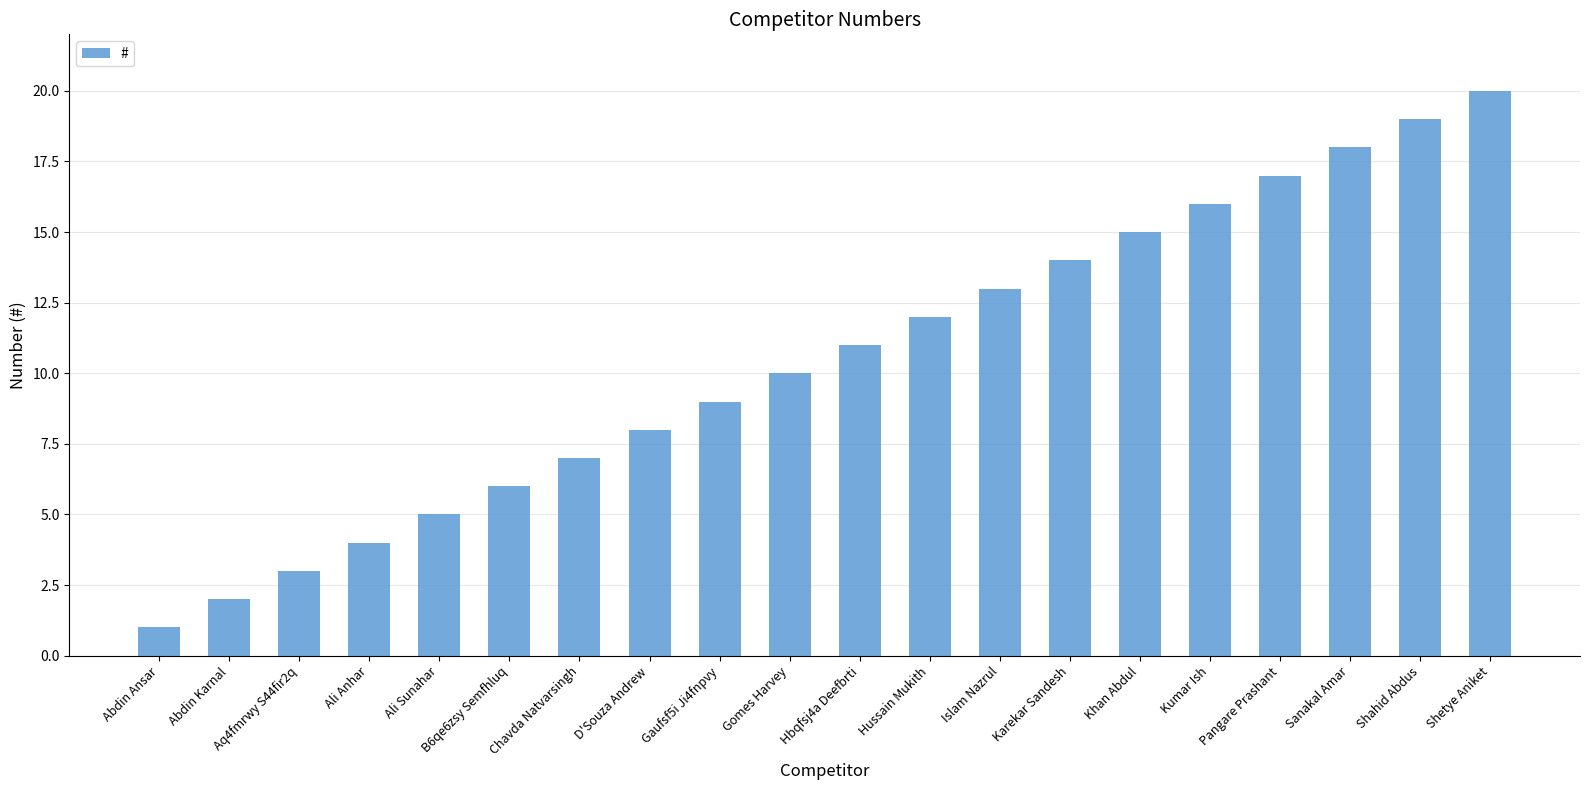

How many data points are less than 11?

10